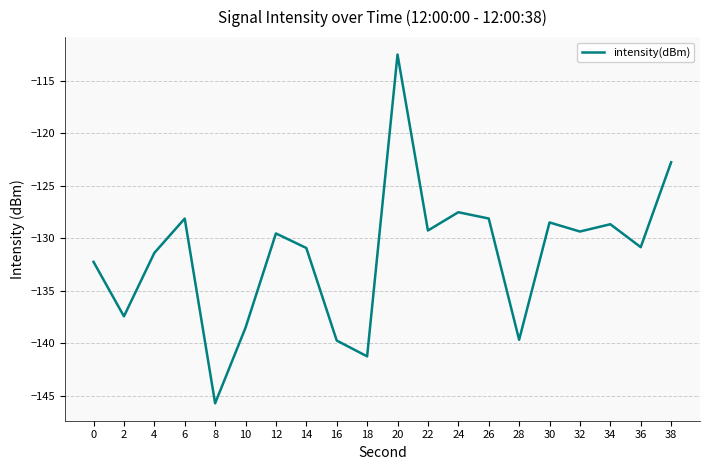

What is the approximate value at 2?

-137.4